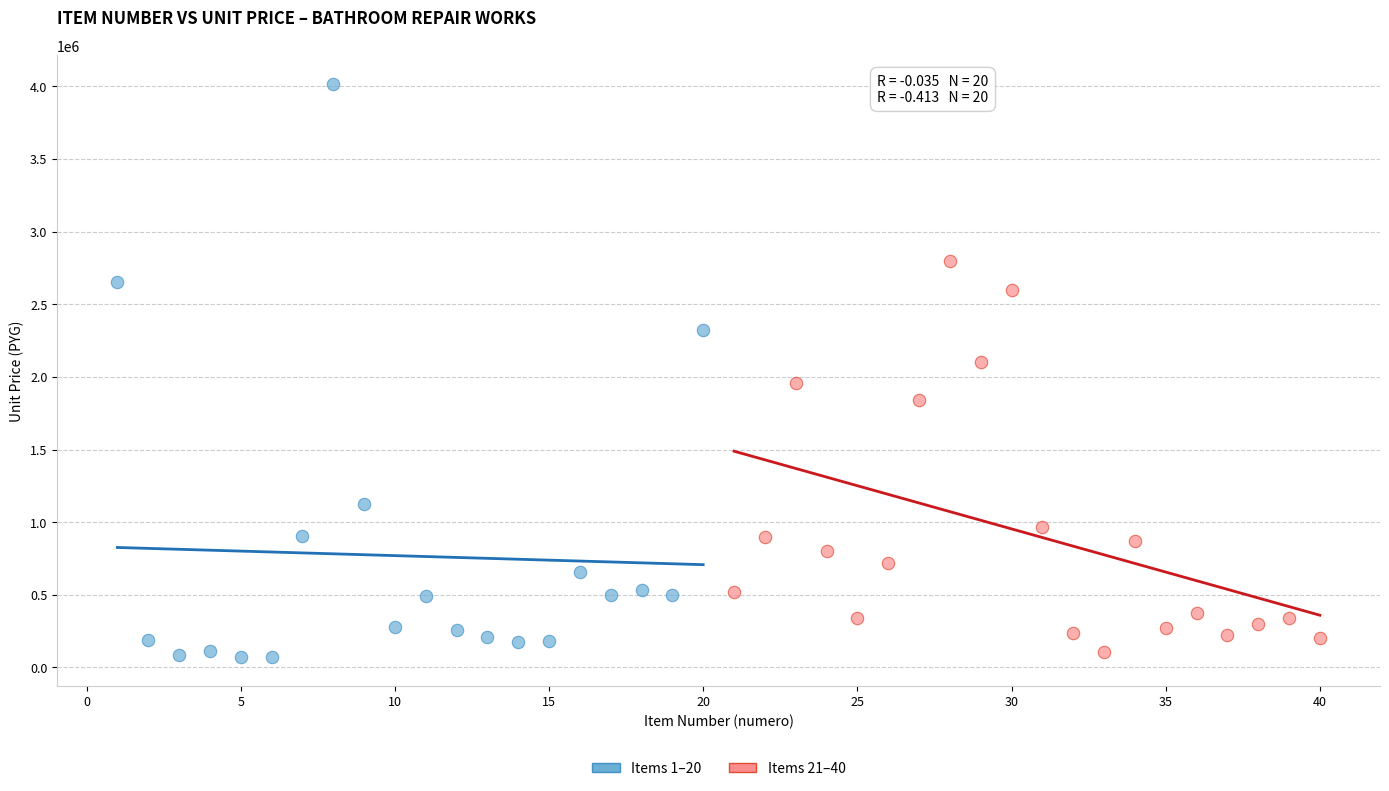

What are all the series names shown in the legend?

Items 1–20, Items 21–40